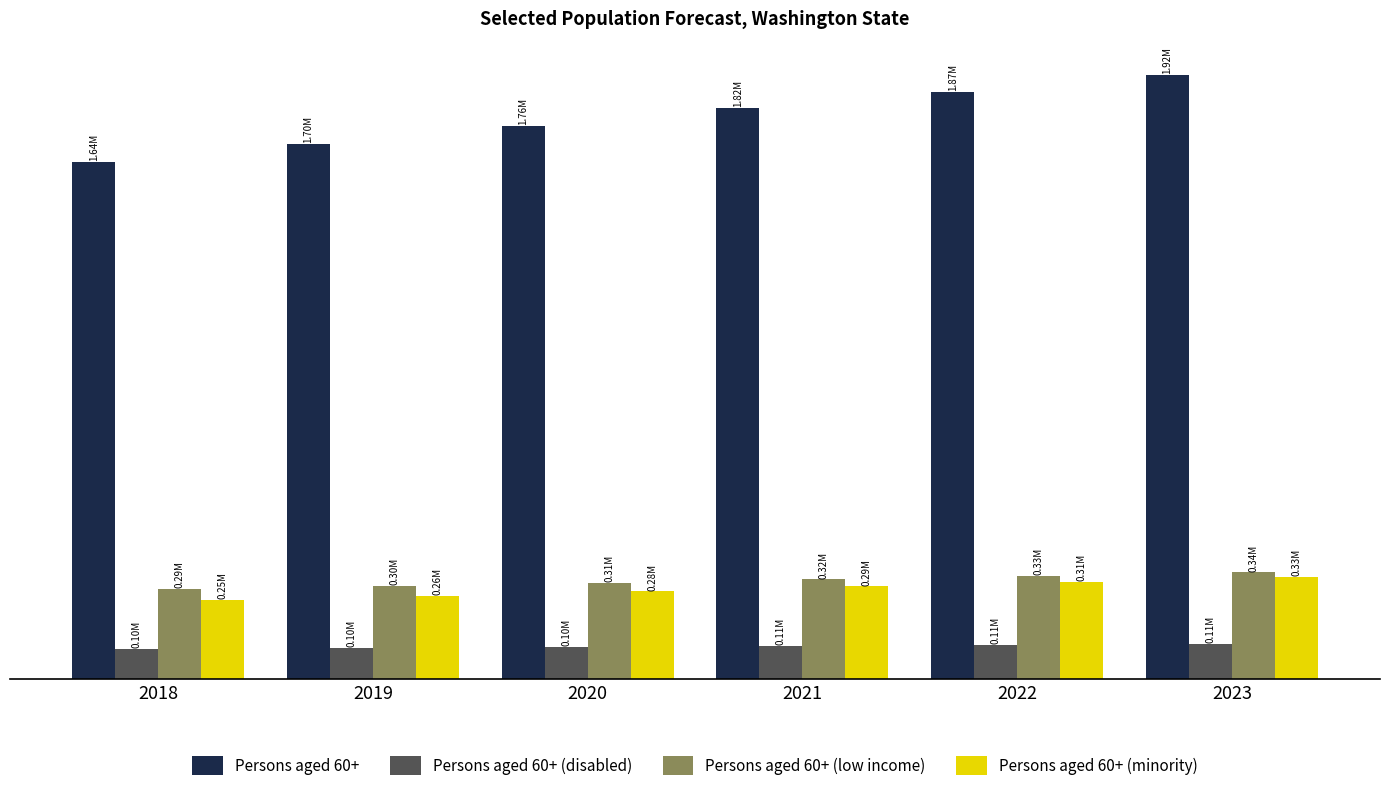

Reading left to right, list all the values displayed in this chart.

Persons aged 60+: 2018=1644180	2019=1701254	2020=1759709	2021=1816173	2022=1868223	2023=1920690
Persons aged 60+ (disabled): 2018=96937	2019=99410	2020=102547	2021=106129	2022=108669	2023=112478
Persons aged 60+ (low income): 2018=285959	2019=295774	2020=306444	2021=317511	2022=327696	2023=339157
Persons aged 60+ (minority): 2018=251487	2019=264996	2020=278955	2021=294938	2022=310266	2023=325372